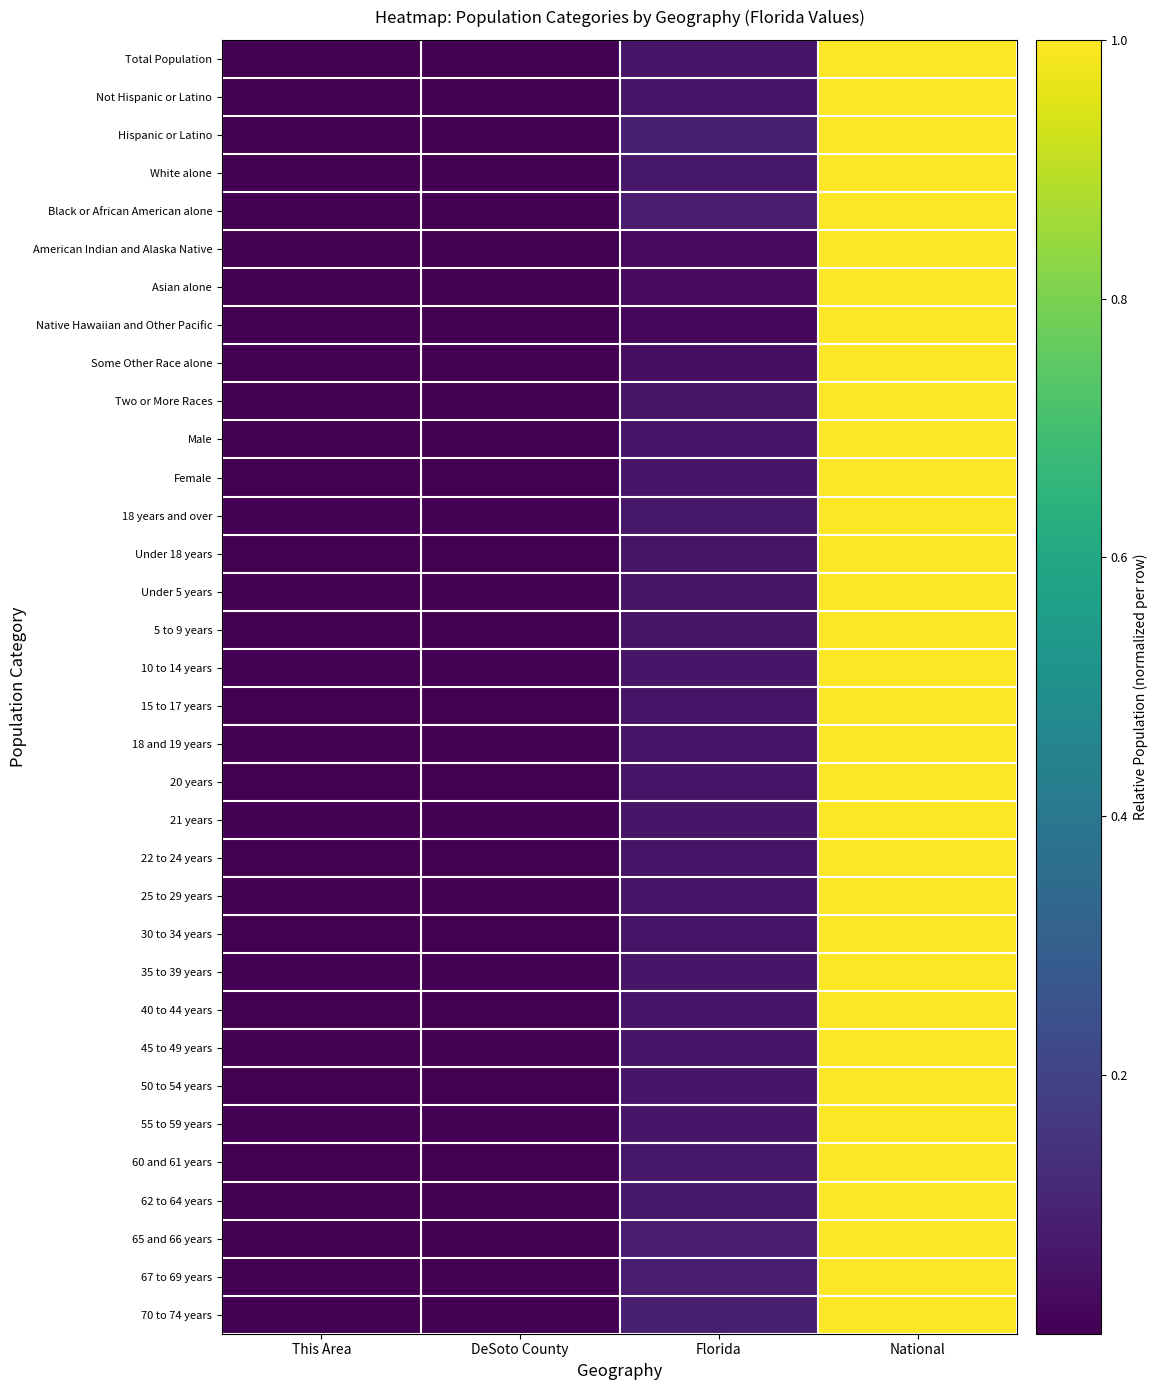

Rank the series at National from lowest to highest value.

Total Population, Not Hispanic or Latino, Hispanic or Latino, White alone, Black or African American alone, American Indian and Alaska Native, Asian alone, Native Hawaiian and Other Pacific, Some Other Race alone, Two or More Races, Male, Female, 18 years and over, Under 18 years, Under 5 years, 5 to 9 years, 10 to 14 years, 15 to 17 years, 18 and 19 years, 20 years, 21 years, 22 to 24 years, 25 to 29 years, 30 to 34 years, 35 to 39 years, 40 to 44 years, 45 to 49 years, 50 to 54 years, 55 to 59 years, 60 and 61 years, 62 to 64 years, 65 and 66 years, 67 to 69 years, 70 to 74 years